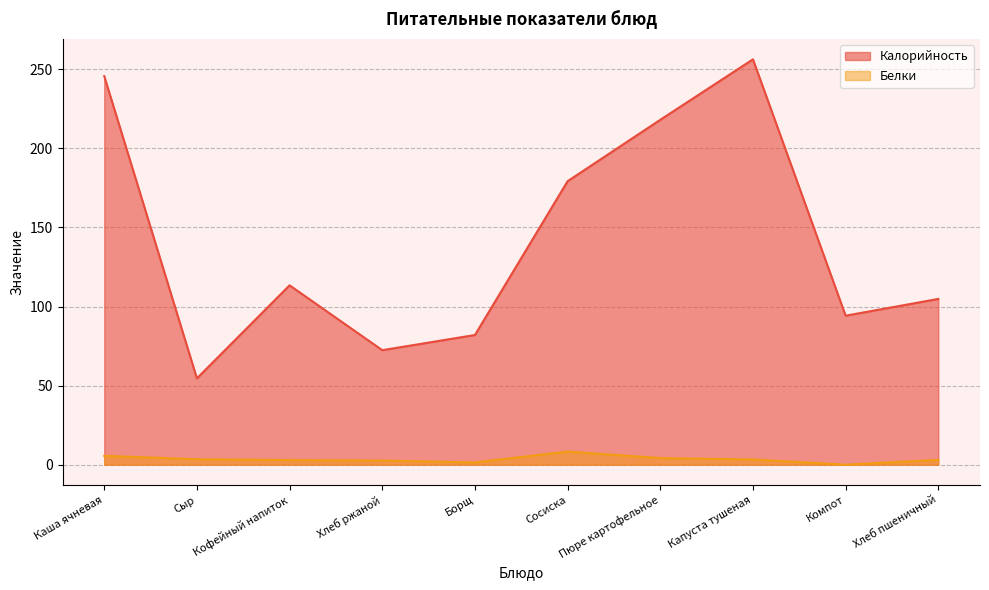

How many interior local peaks does the Калорийность series have?

2